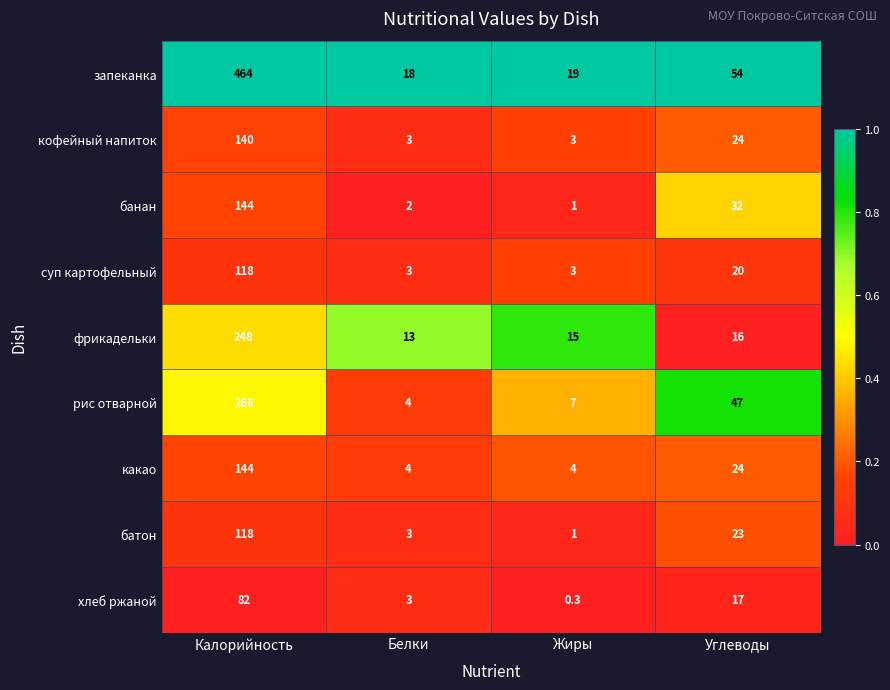

List the labels in order of рис отварной value, smallest first.

Белки, Жиры, Углеводы, Калорийность